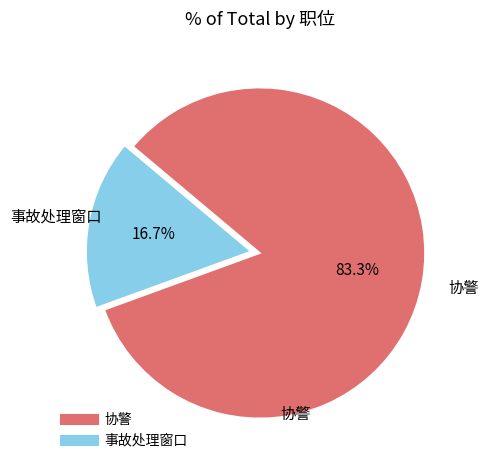

What is the smallest slice in the pie chart?

事故处理窗口